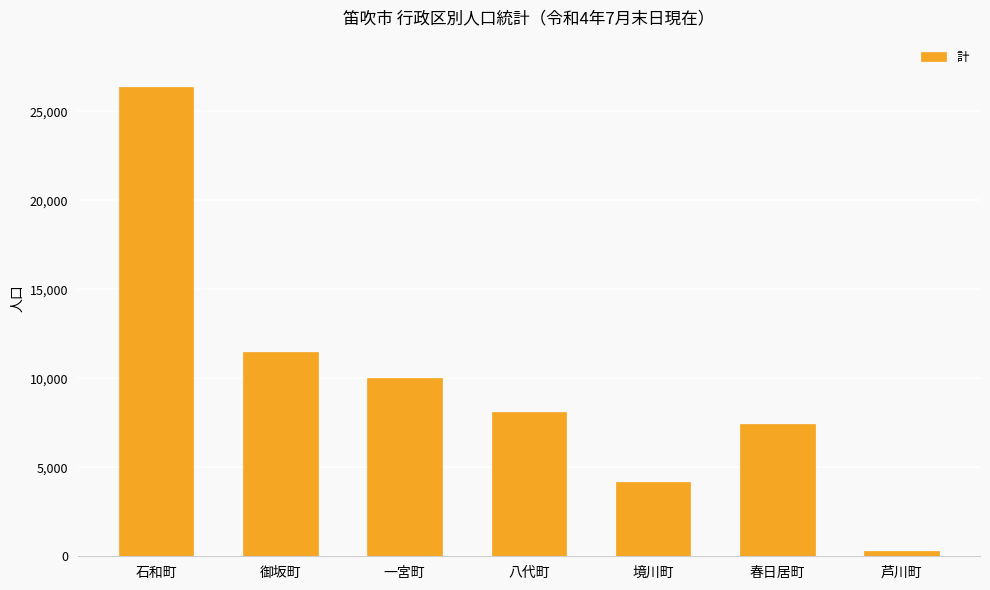

What is the smallest value displayed?

282